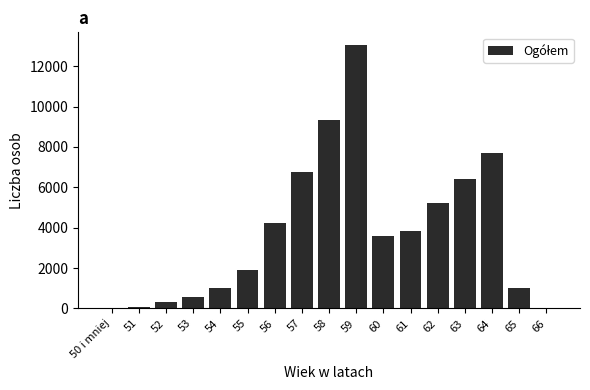

Are the bars horizontal?

No